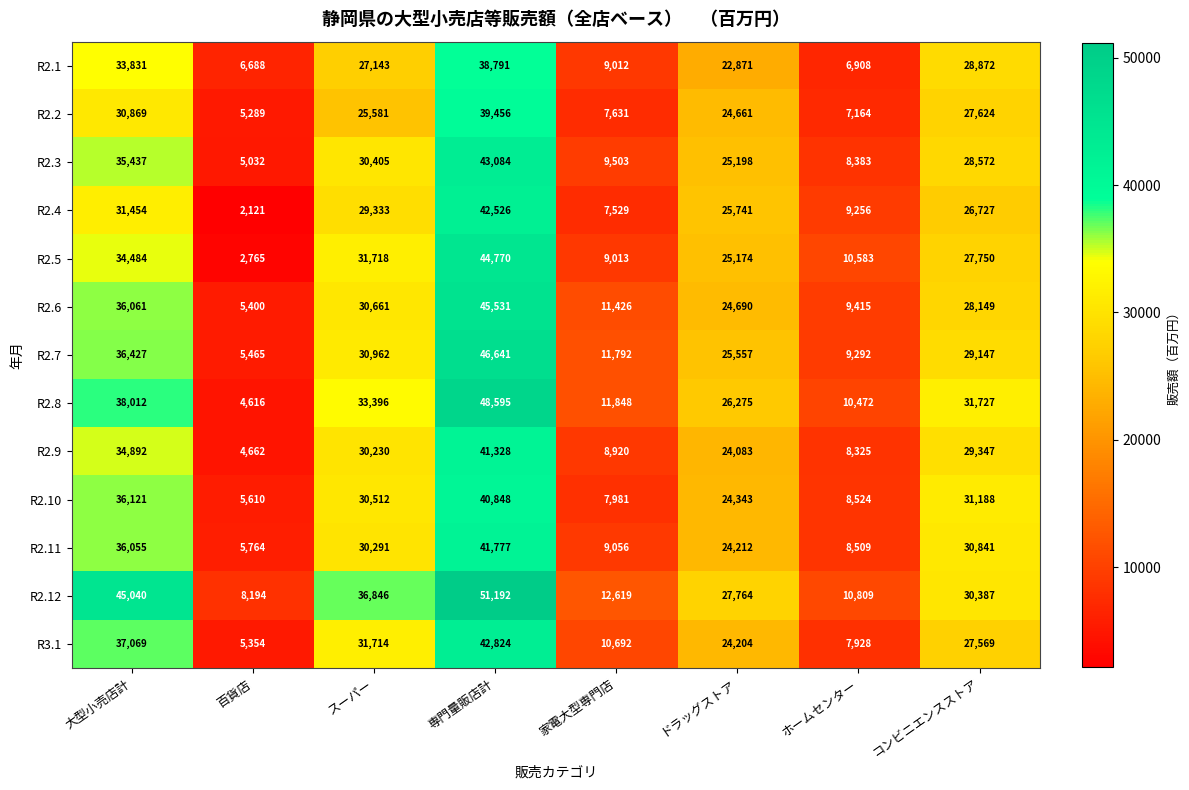

Between 専門量販店計 and コンビニエンスストア, which series saw the biggest shift?

R2.12